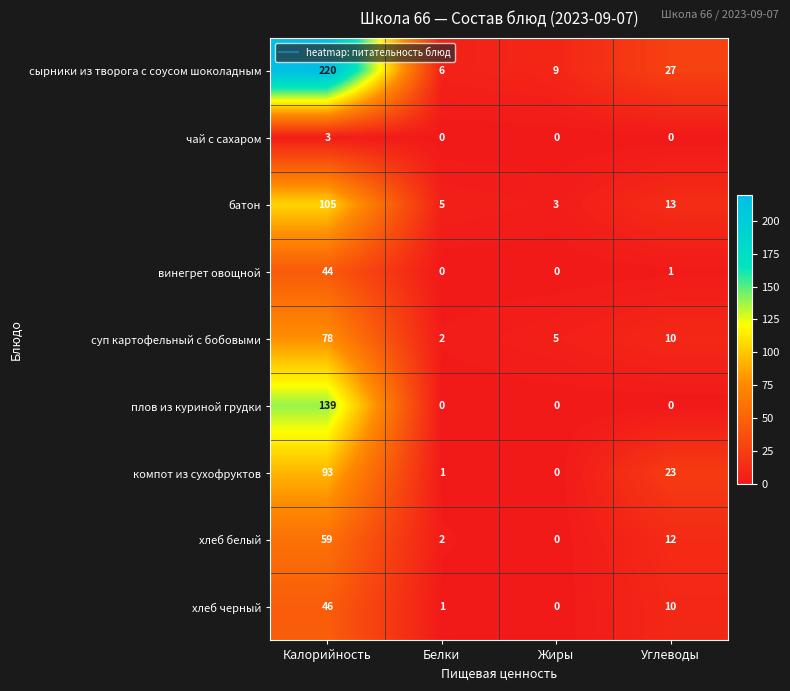

Is it true that хлеб черный equals 0 at Белки?

False